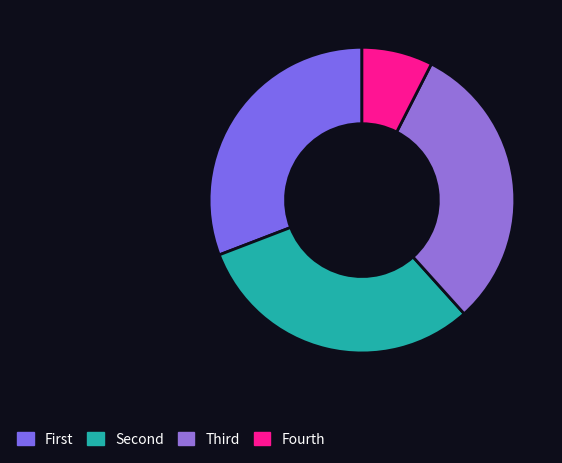

Is there any slice that represents more than half of the pie?

No